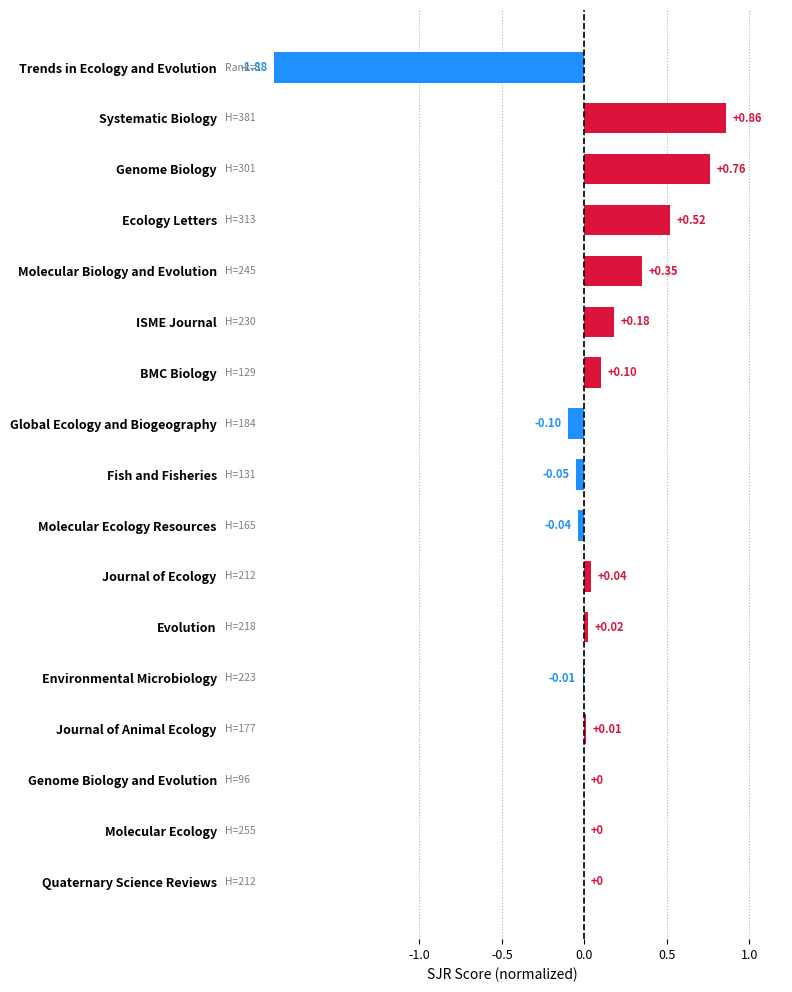

What is the change in value from Ecology Letters to ISME Journal?

-0.3